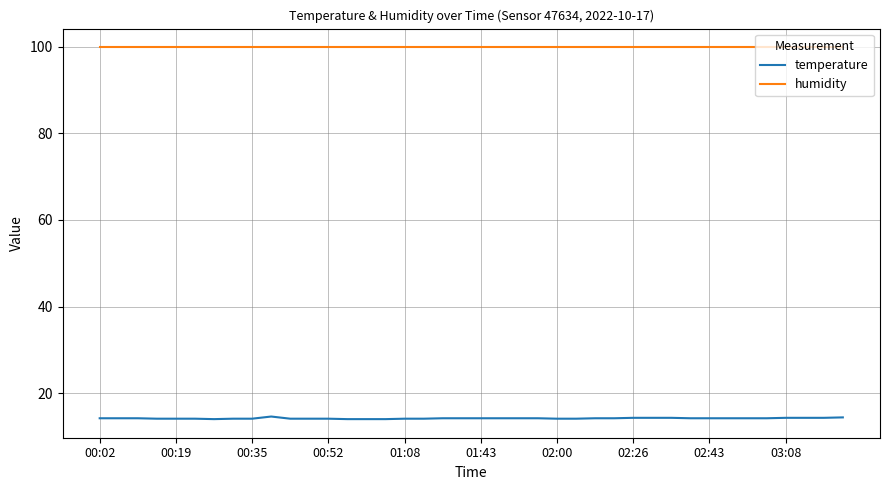

What is the highest value of the temperature series?

14.6